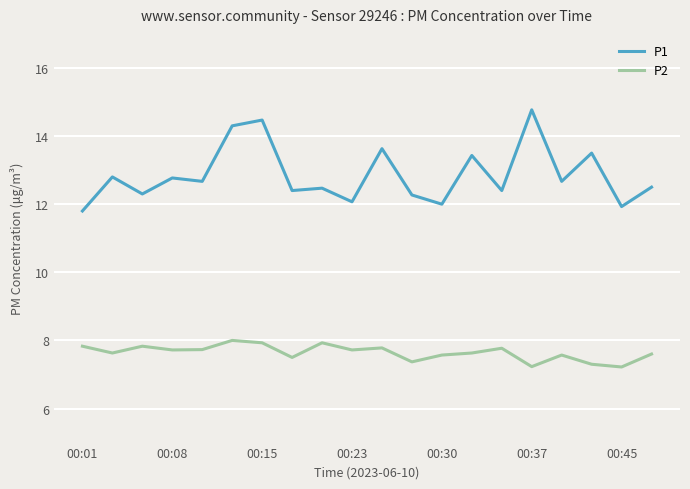

Is this an area chart (filled region under the line)?

No